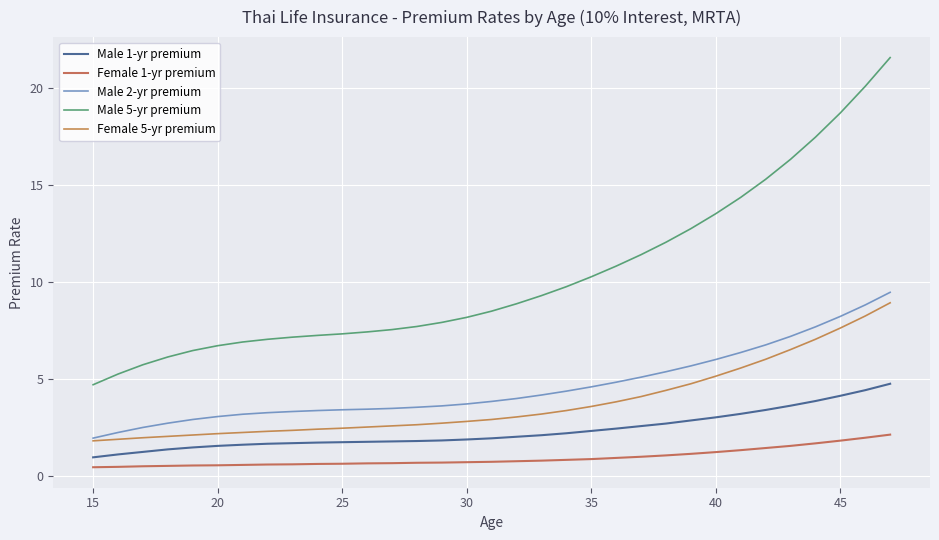

What is the greatest value displayed?

21.6